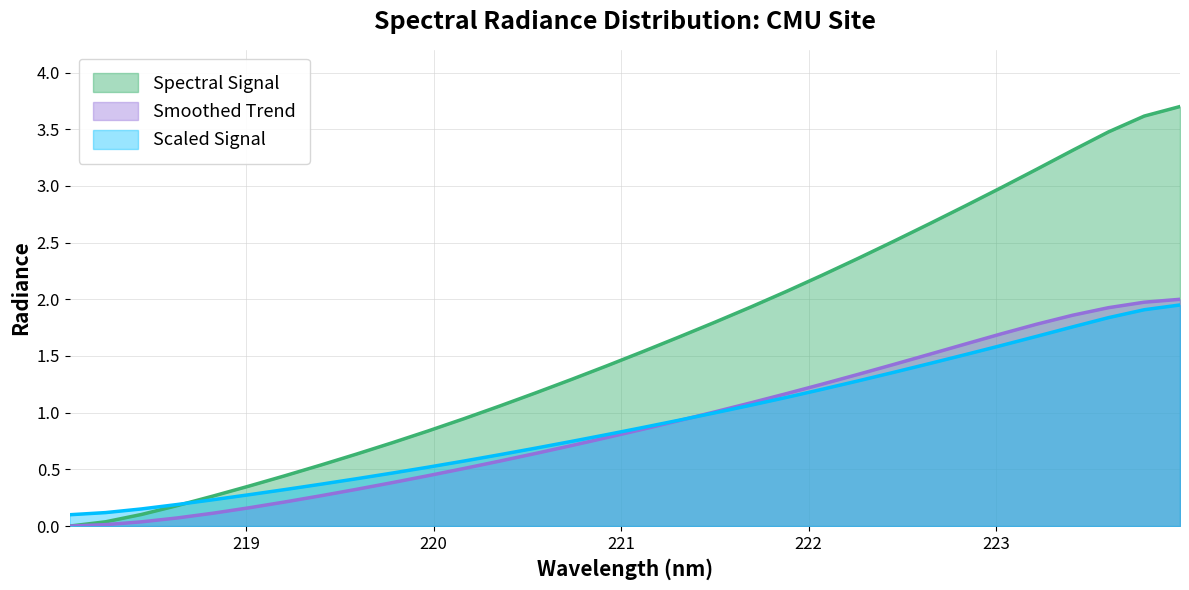

Is it true that the value at 221.6902 is 0.7?

False